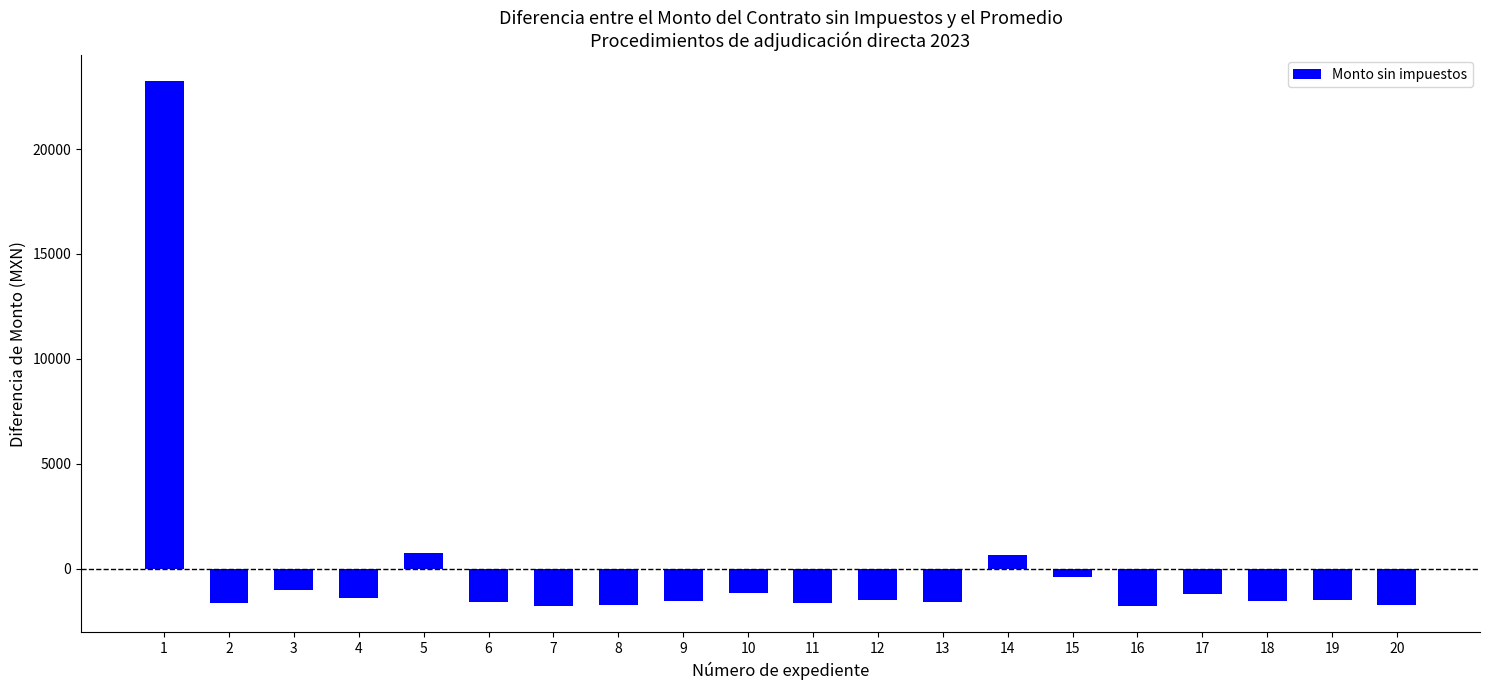

At which label is the value closest to 10721?

5